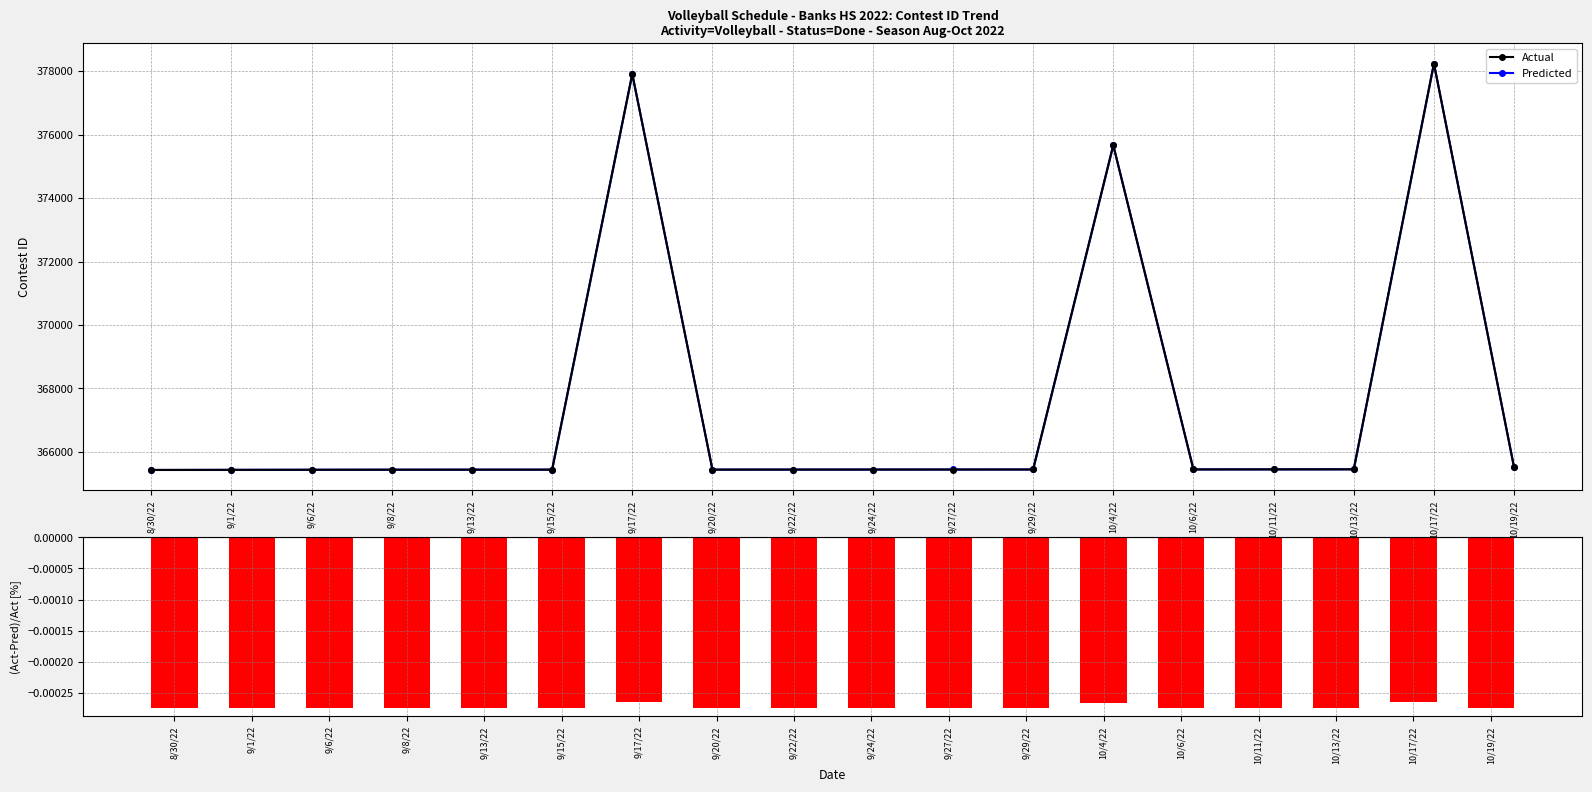

At how many categories does at least one series exceed 274651?

18